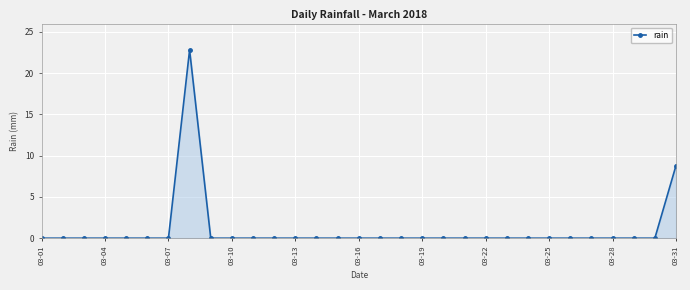

What is the value of the 8th point from the left?

22.8